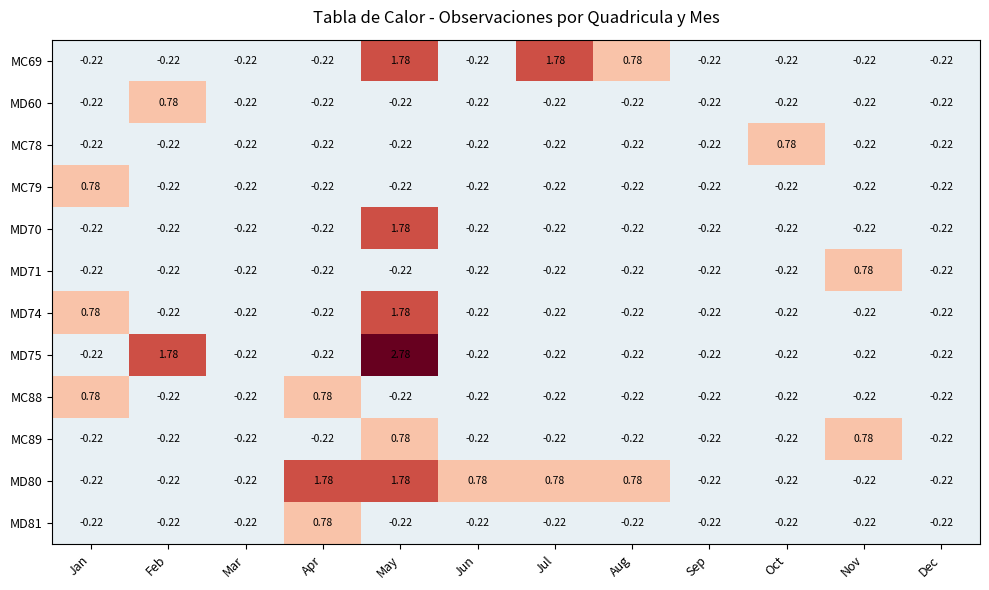

What is the difference between the highest and lowest values at Jan?

1.0